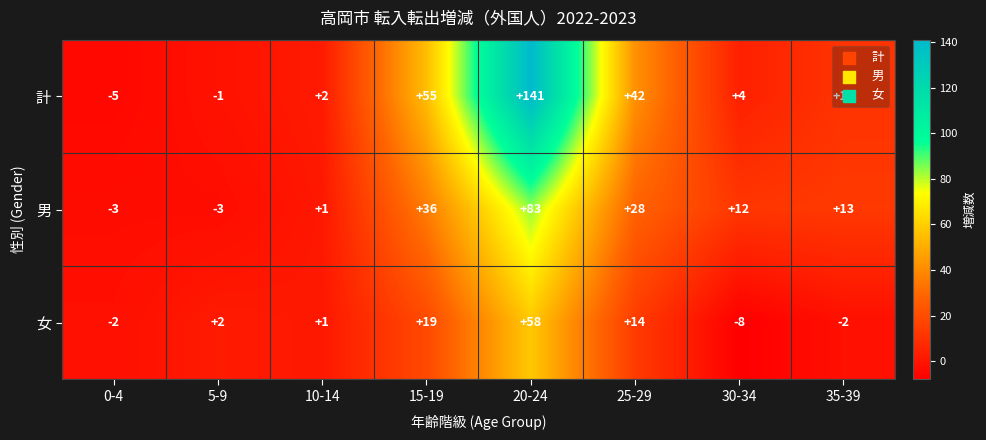

Which series has the widest spread of values?

計